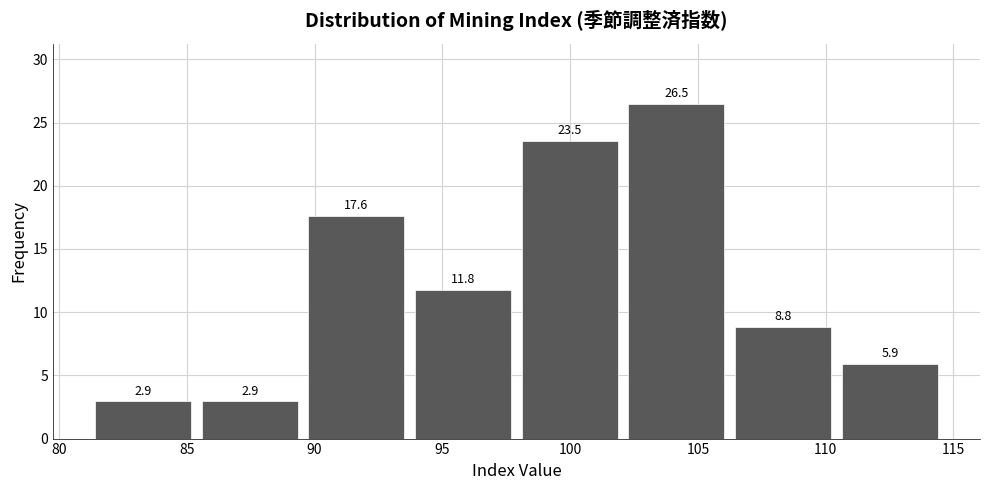

Reading left to right, transcribe this chart: for each bar, give the range it covers on the x-axis and its height. The bar edges are not printed on the chart, so give them approximately, as read against the axis.

81.0 to 85.5: 2.9
85.5 to 89.5: 2.9
89.5 to 93.5: 17.6
93.5 to 98.0: 11.8
98.0 to 102.0: 23.5
102.0 to 106.5: 26.5
106.5 to 110.5: 8.8
110.5 to 114.5: 5.9